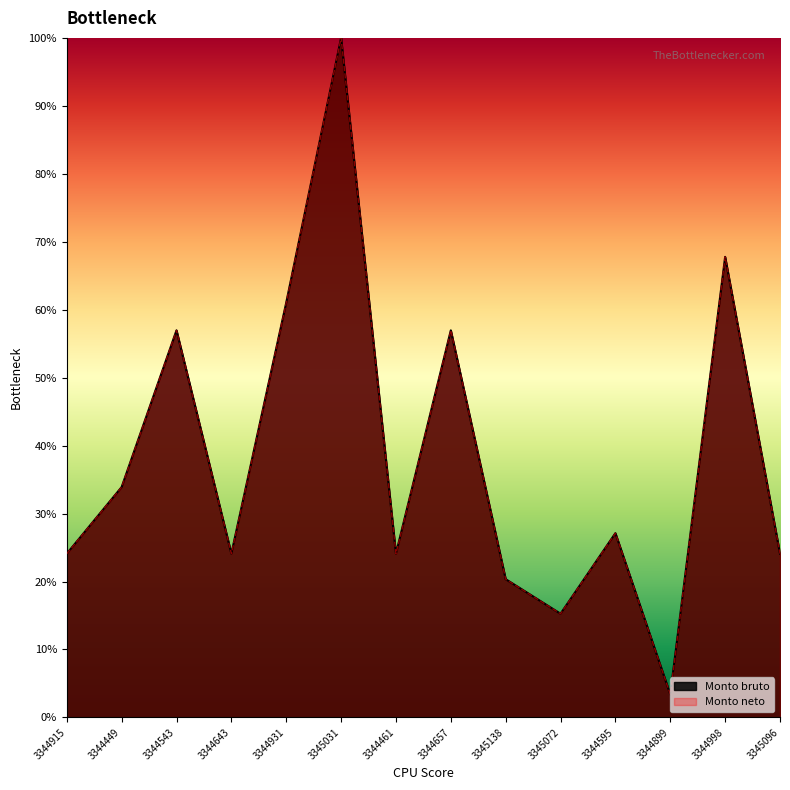

Reading right to left, extract all data points from this chart.

Monto bruto: 3345096=24.1	3344998=67.8	3344899=3.4	3344595=27.1	3345072=15.3	3345138=20.3	3344657=57.0	3344461=24.1	3345031=100.0	3344931=61.0	3344643=24.1	3344543=57.0	3344449=33.9	3344915=24.1
Monto neto: 3345096=24.1	3344998=67.8	3344899=3.4	3344595=27.1	3345072=15.3	3345138=20.3	3344657=57.0	3344461=24.1	3345031=100.0	3344931=61.0	3344643=24.1	3344543=57.0	3344449=33.9	3344915=24.1